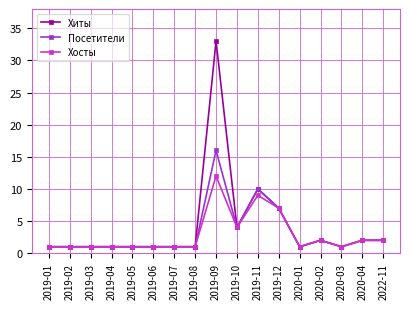

At how many categories does at least one series exceed 15?

1